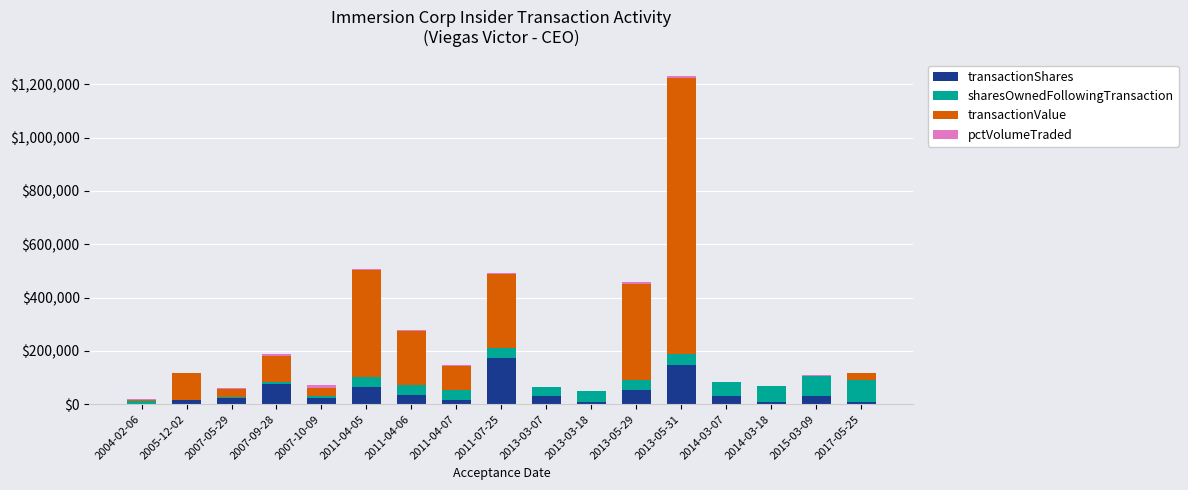

At which category is the sum across all series the highest?

2013-05-31